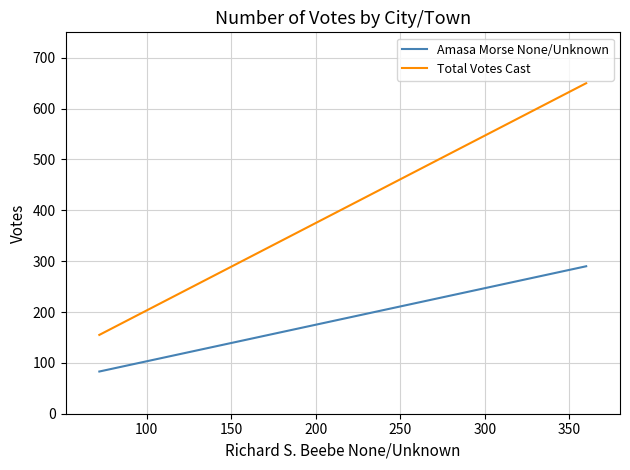

How many values in the Amasa Morse None/Unknown series are below 290?

1